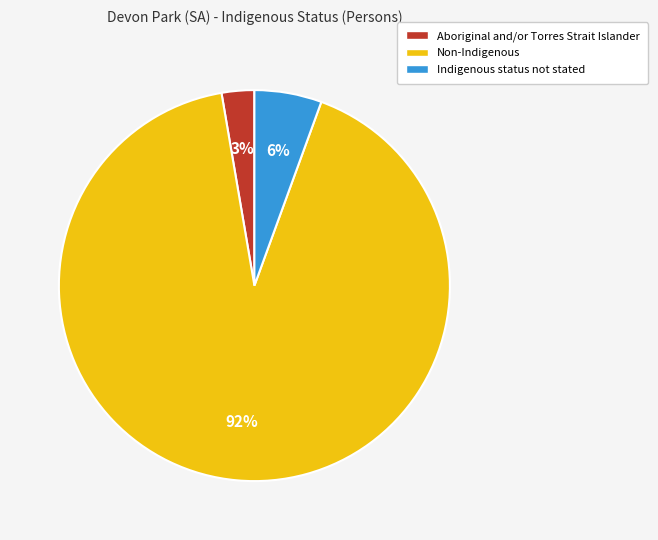

The Non-Indigenous slice represents 80% of the pie. True or false?

False